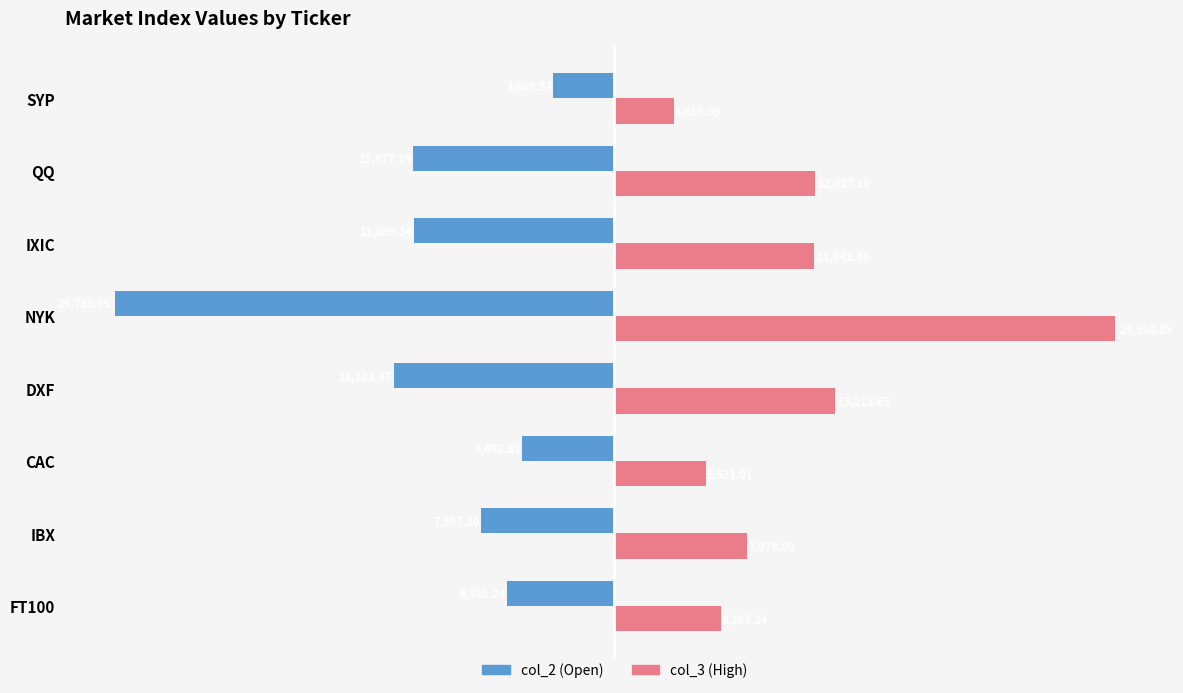

List the labels in order of col_2 (Open) value, largest first.

SYP, CAC, FT100, IBX, IXIC, QQ, DXF, NYK